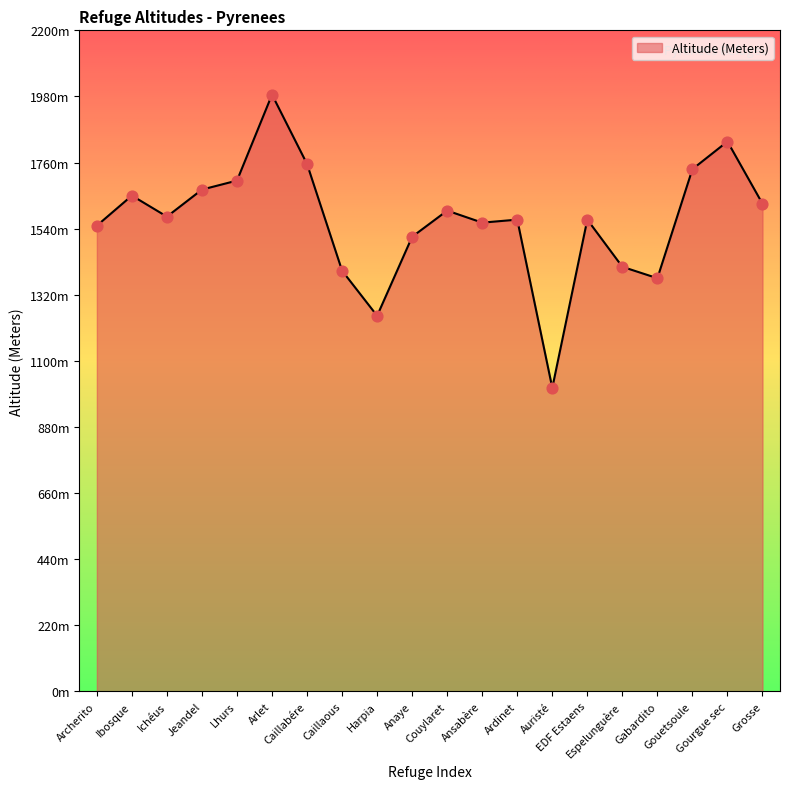

What is the change in value from Arlet to Harpia?

-736